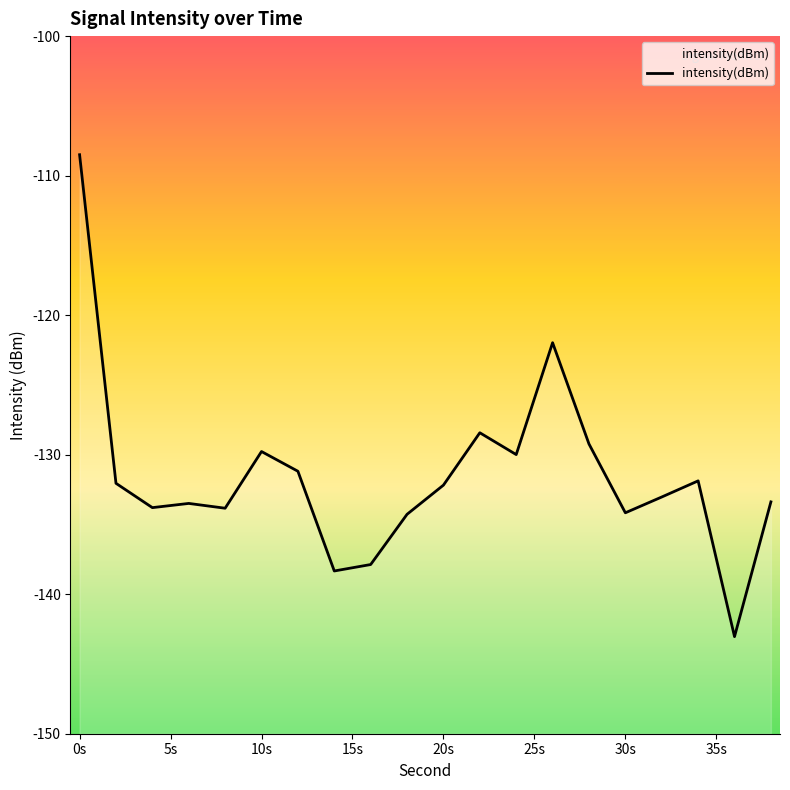

How many distinct data groups are displayed?

1